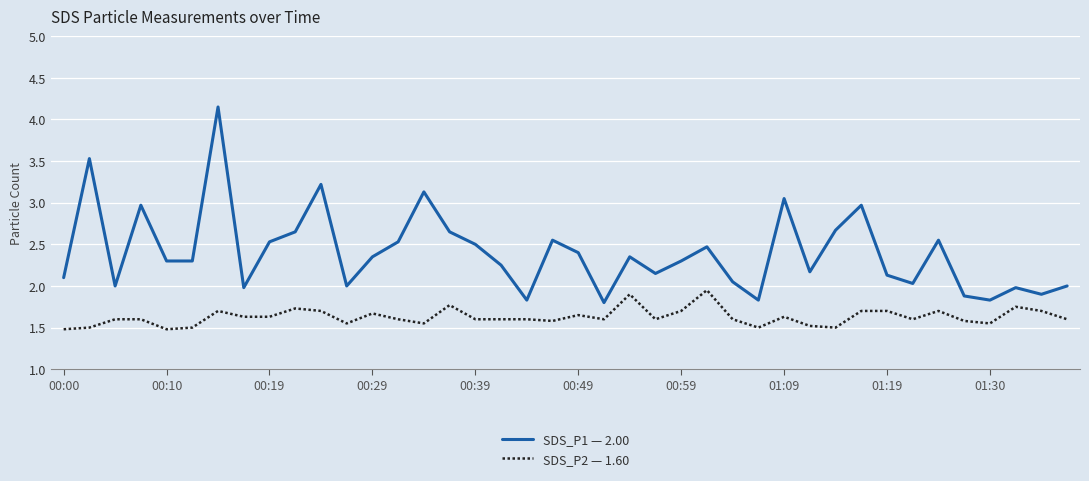

What is the difference between the maximum and minimum values in the SDS_P2 — 1.60 series?

0.5